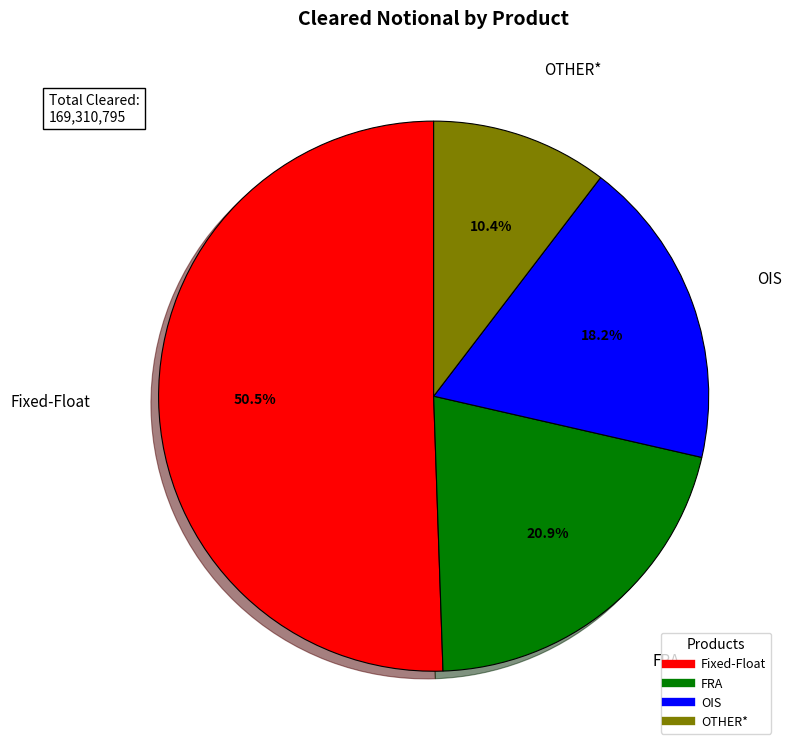

Which slice is the smallest?

OTHER*